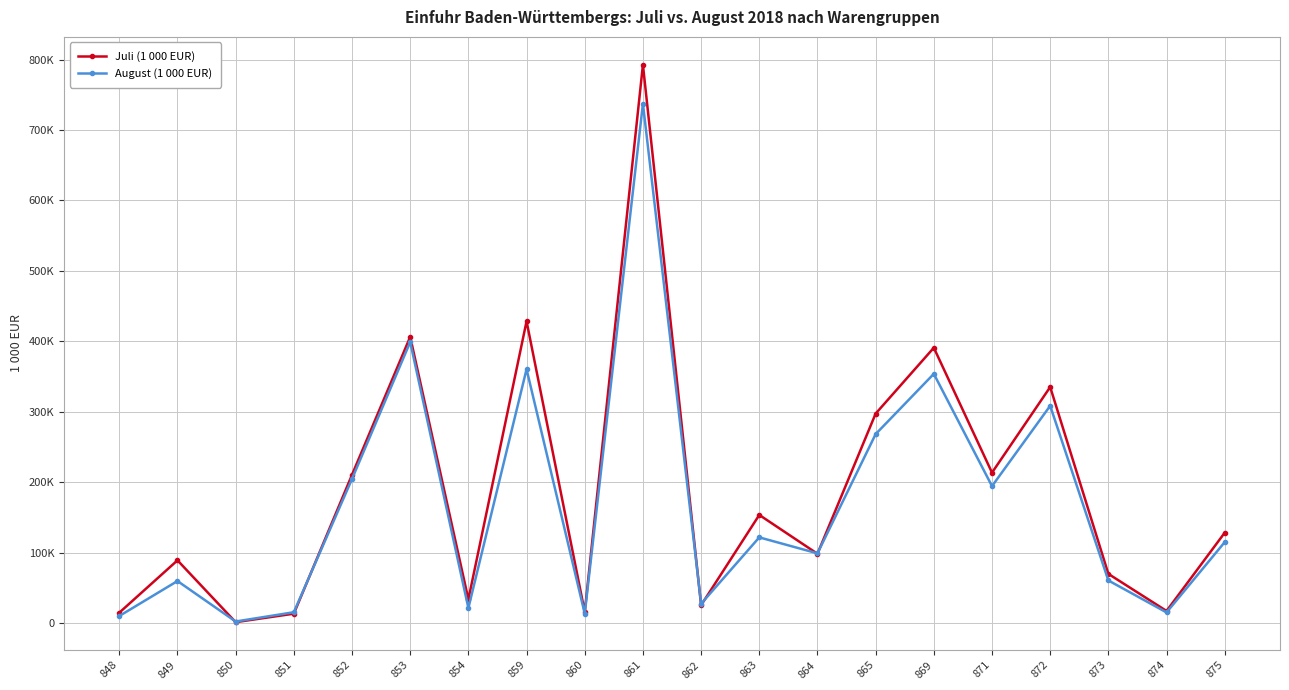

What are all the series names shown in the legend?

Juli (1 000 EUR), August (1 000 EUR)